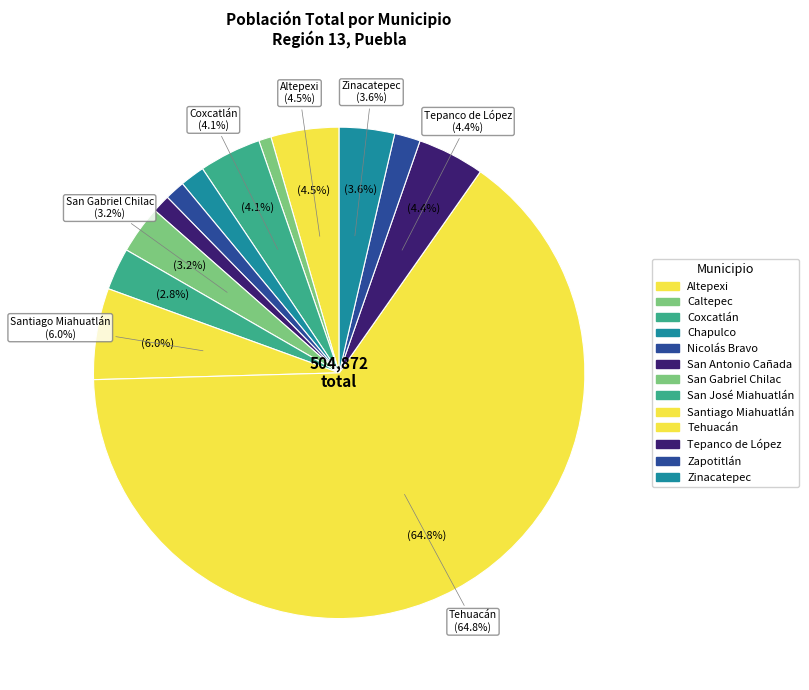

To the nearest percent, what is the difference between the Zapotitlán and Coxcatlán slice percentages?

2%